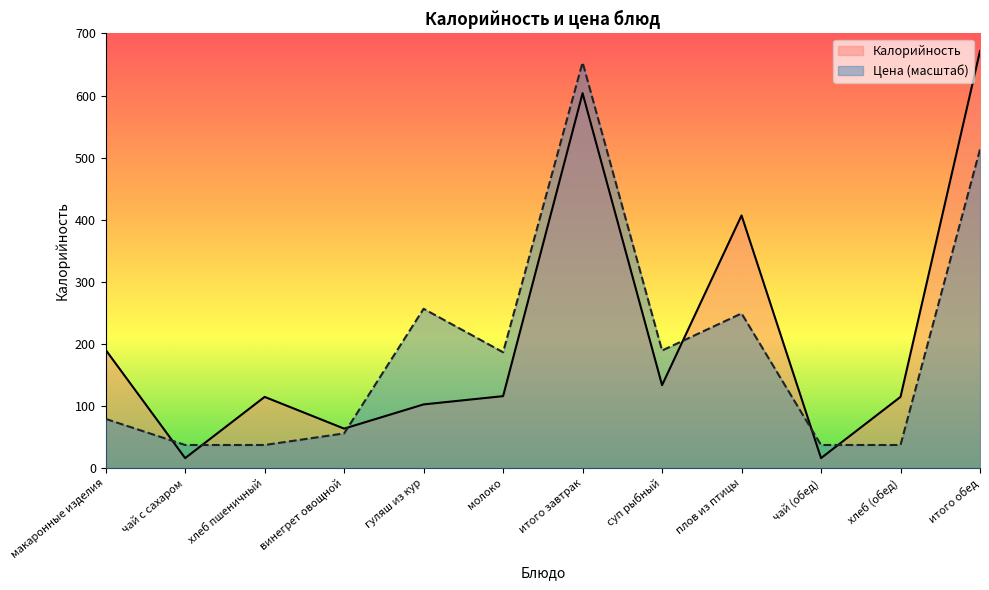

What is the value of the Калорийность point at the 12th from the left?

671.7